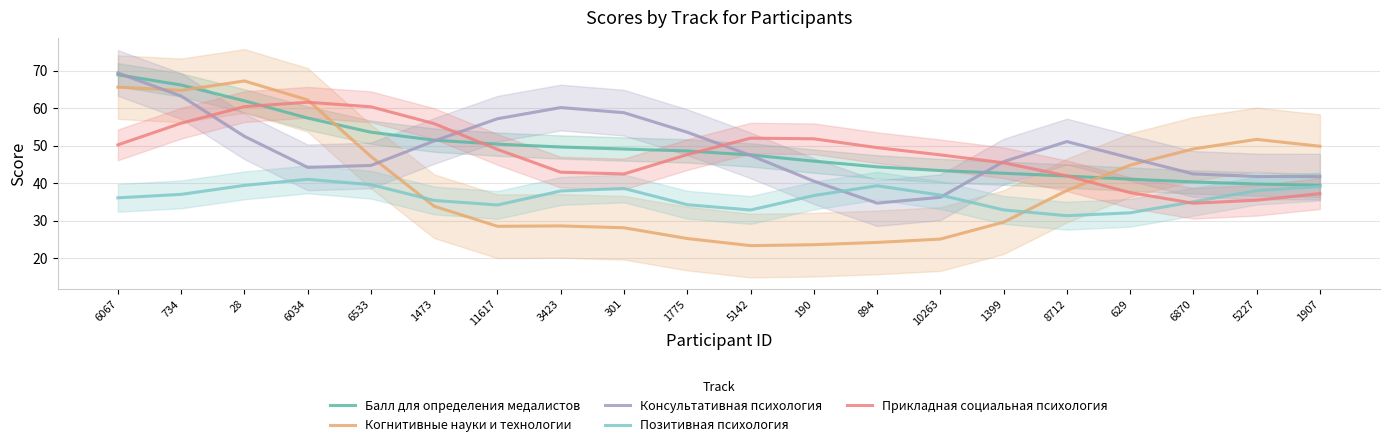

At which label is Прикладная социальная психология closest to 48?

1775